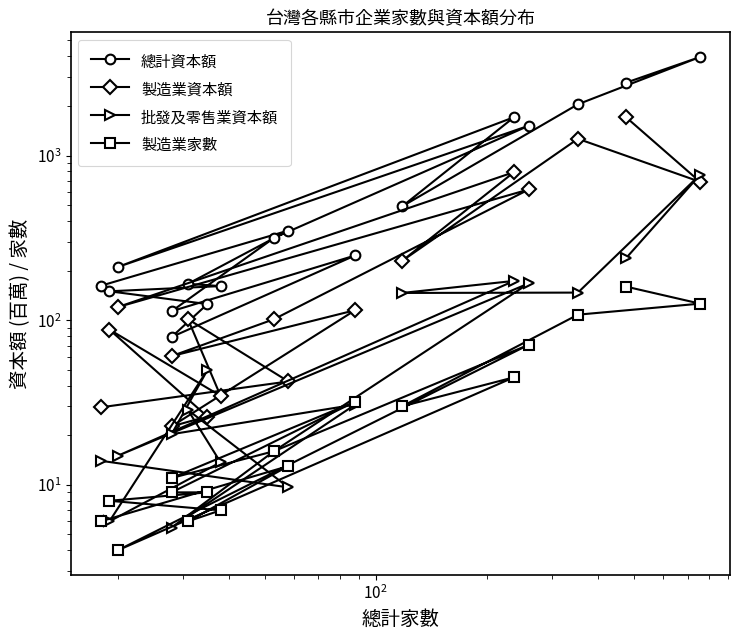

What is the highest value of the 製造業家數 series?

160.0